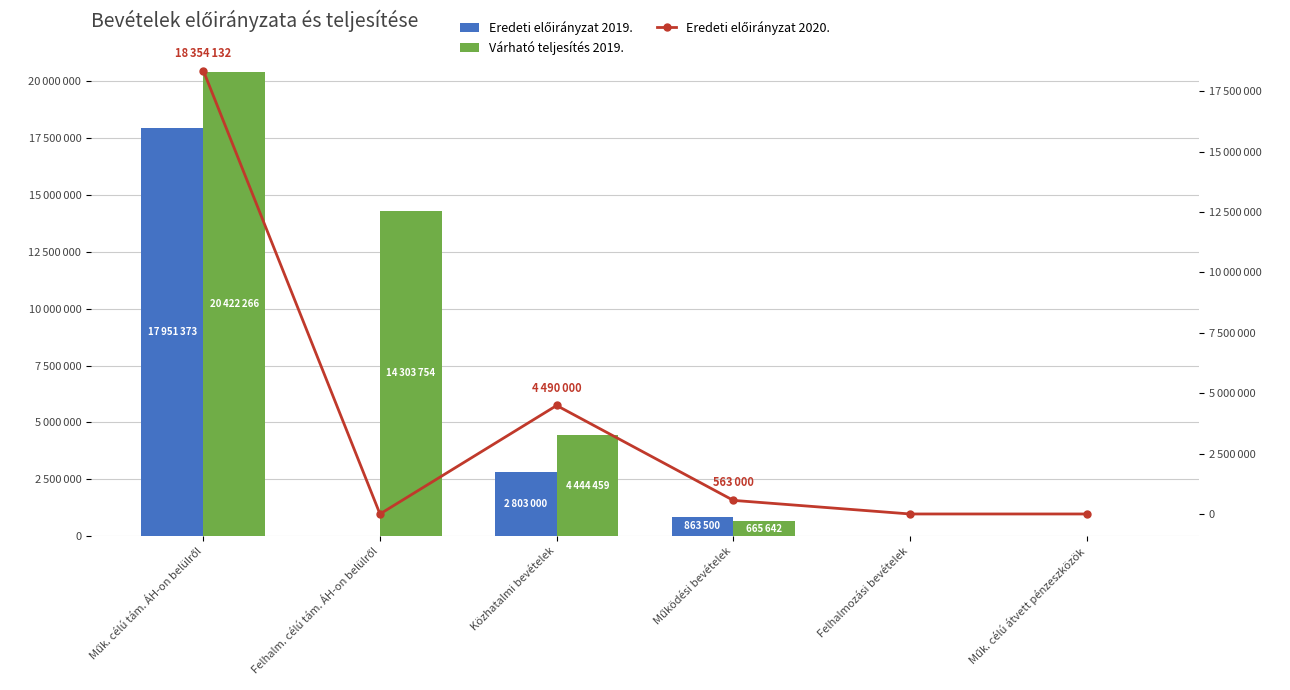

How many categories are shown in the chart?

6